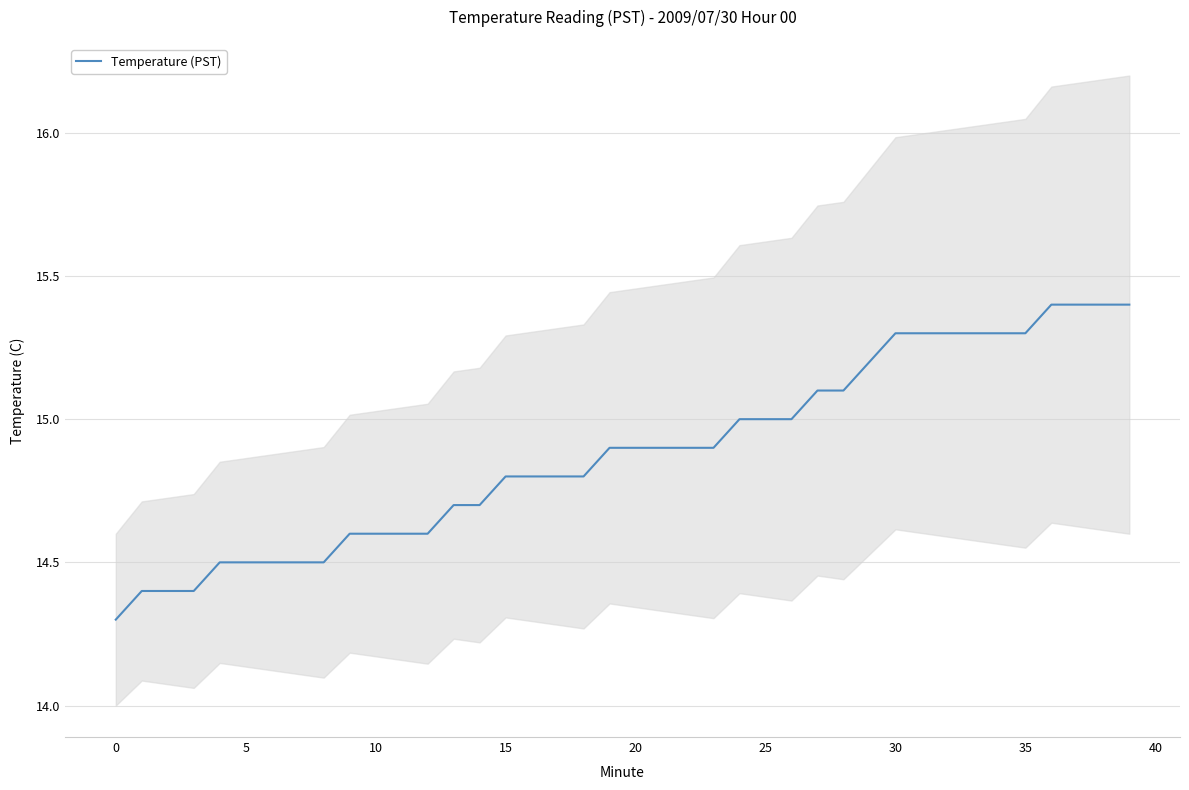

What is the label of the 3rd point from the right?

37